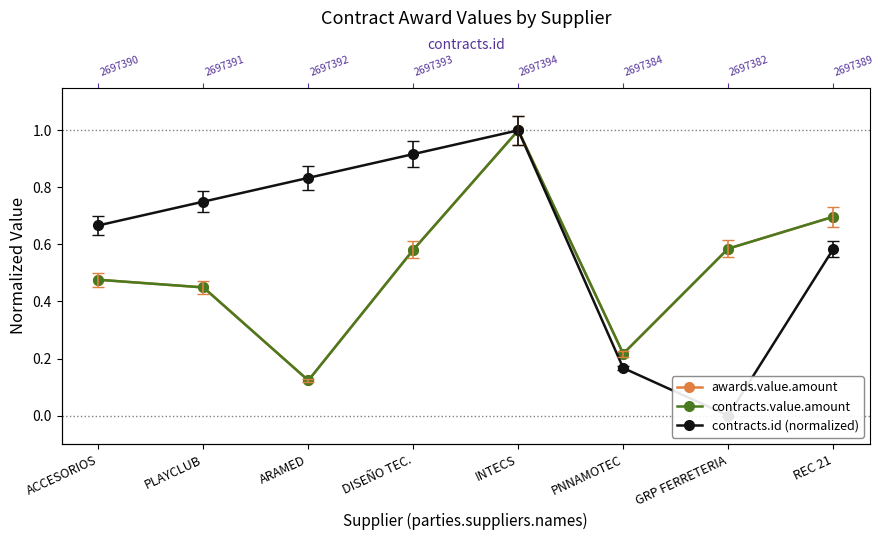

Is it true that awards.value.amount equals 0.4 at PLAYCLUB?

True